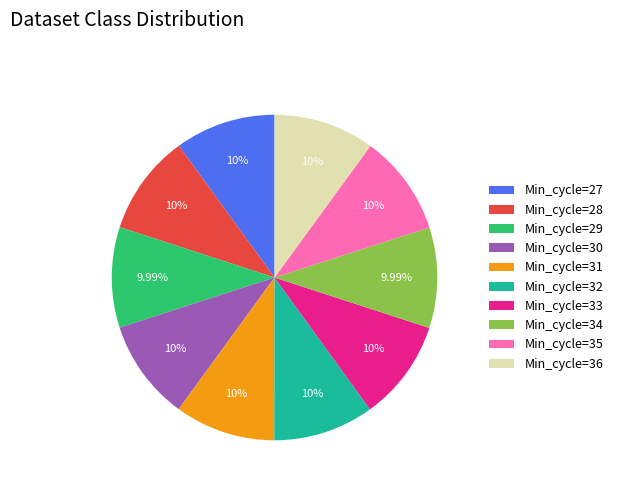

Is there any slice that represents more than half of the pie?

No